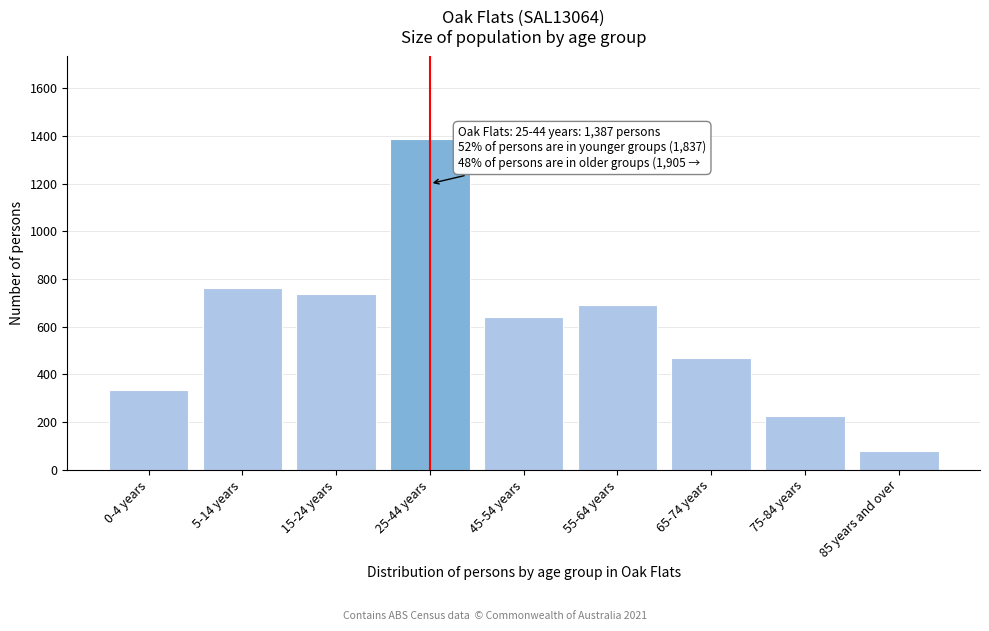

Reading left to right, list all the values displayed in this chart.

334	764	739	1387	641	691	469	226	78